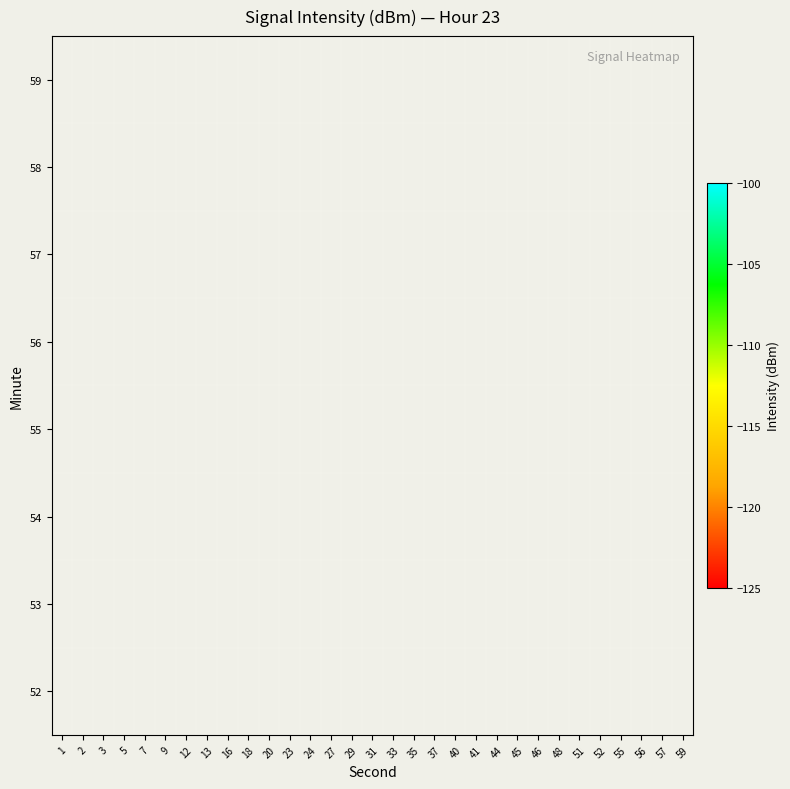

Count the number of categories in the chart.

31